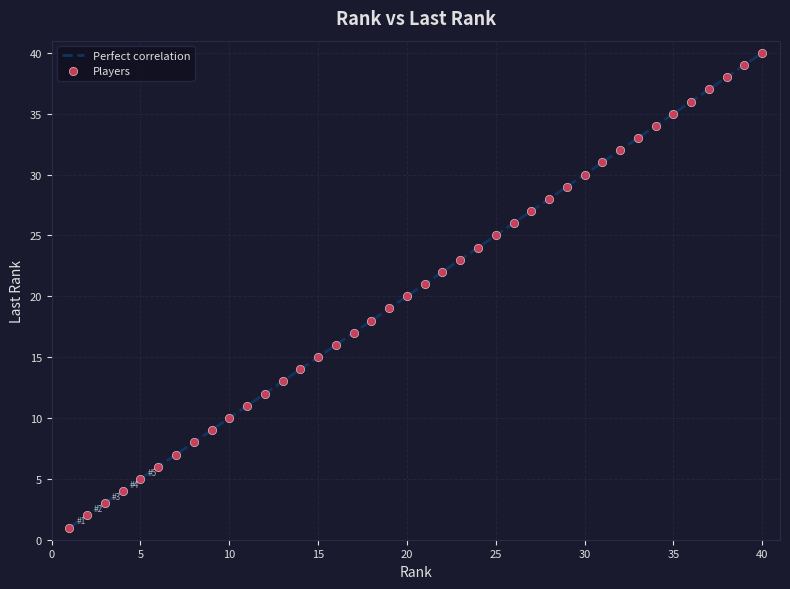

What is the range of Y values (max minus min)?

39